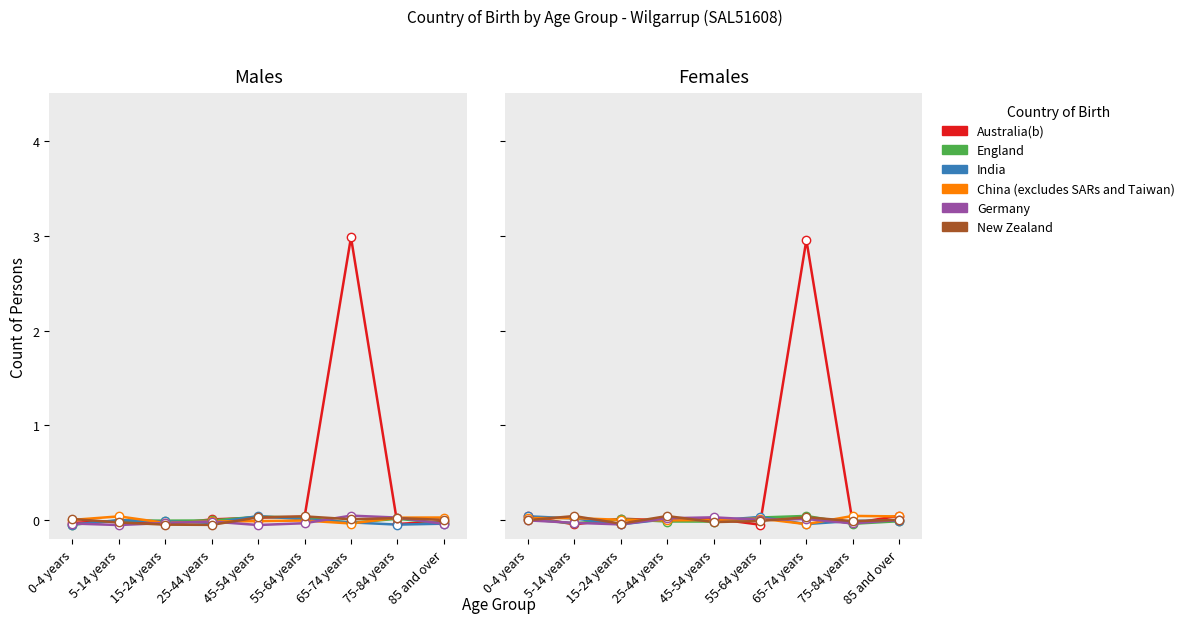

Between which two adjacent categories do China (excludes SARs and Taiwan) and Germany first intersect?

15-24 years and 25-44 years